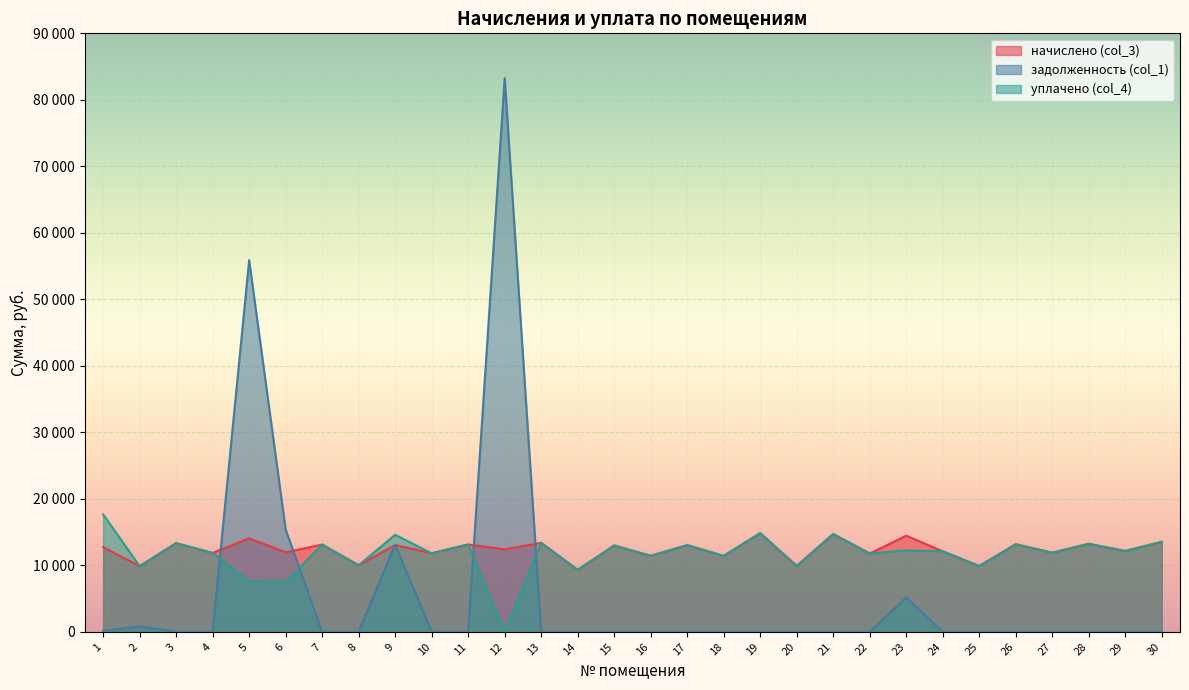

True or false: начислено (col_3) has more than 1 interior local peaks.

True